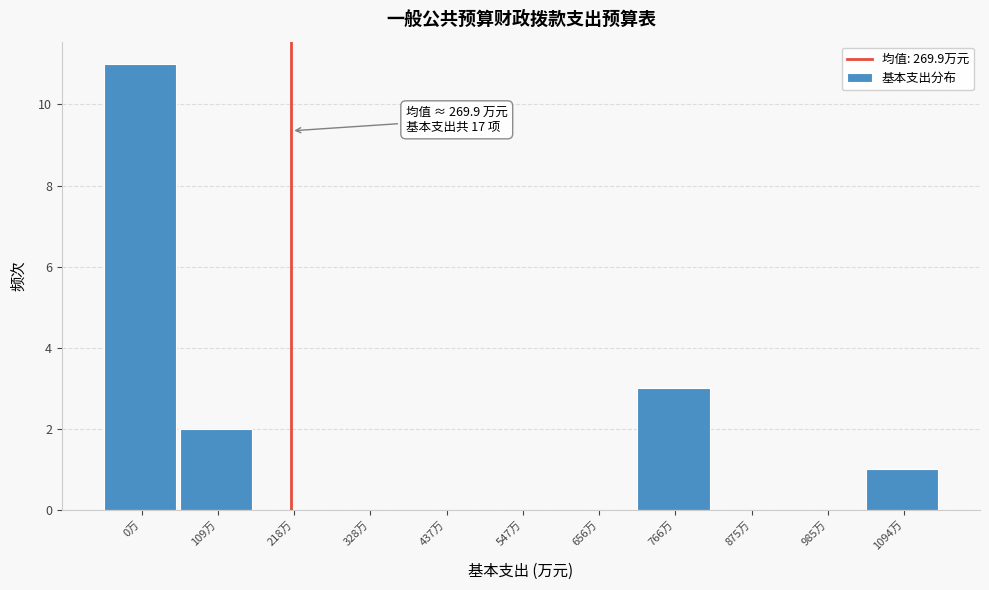

Reading right to left, what are all the values shown in this chart?

1094万=1	985万=0	875万=0	766万=3	656万=0	547万=0	437万=0	328万=0	218万=0	109万=2	0万=11